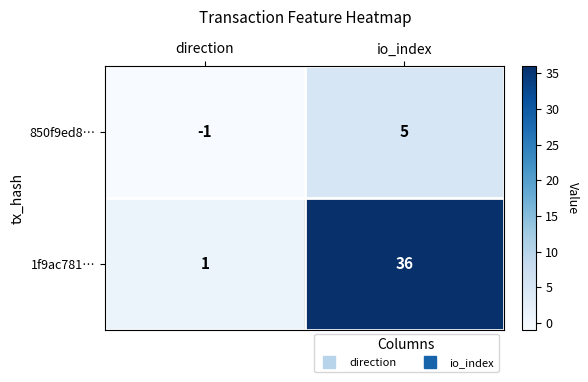

Which series changed the most between direction and io_index?

1f9ac781…